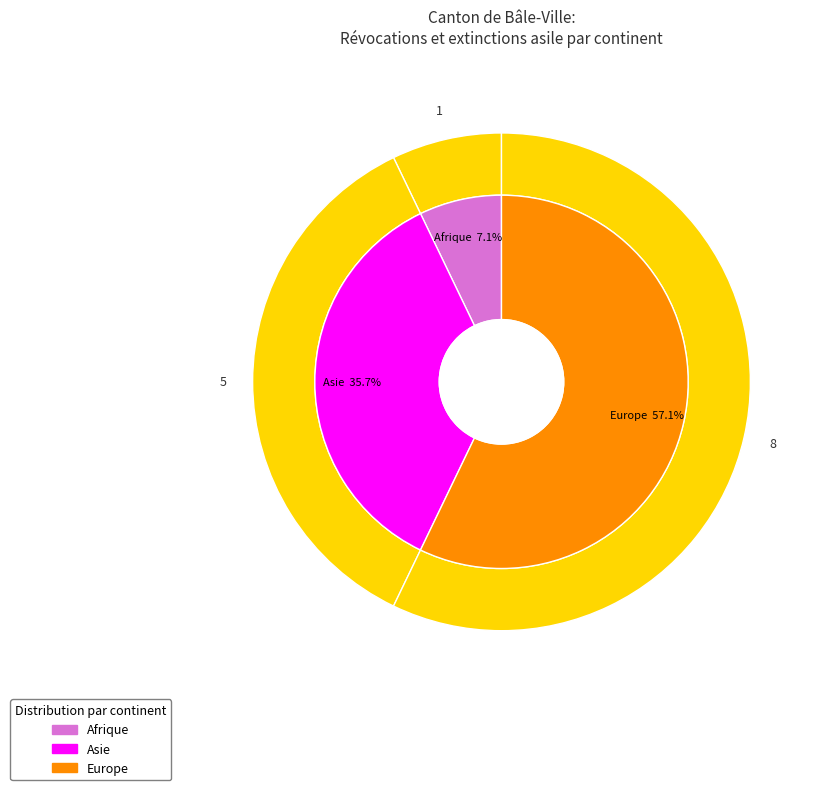

What is the largest slice in the pie chart?

Europe